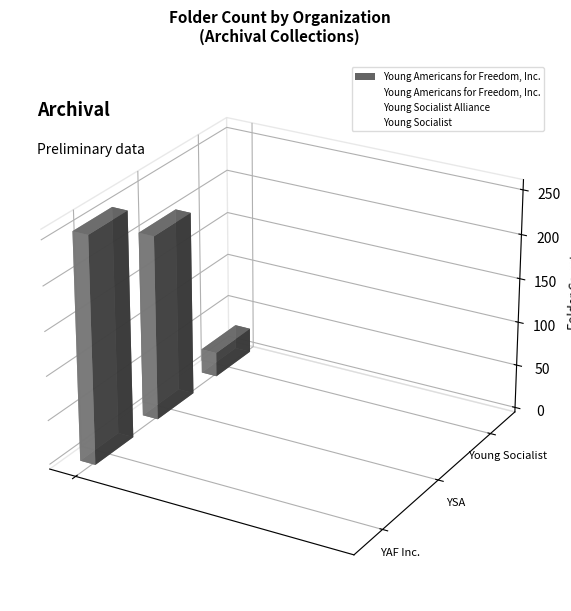

Reading right to left, extract all data points from this chart.

28	210	256